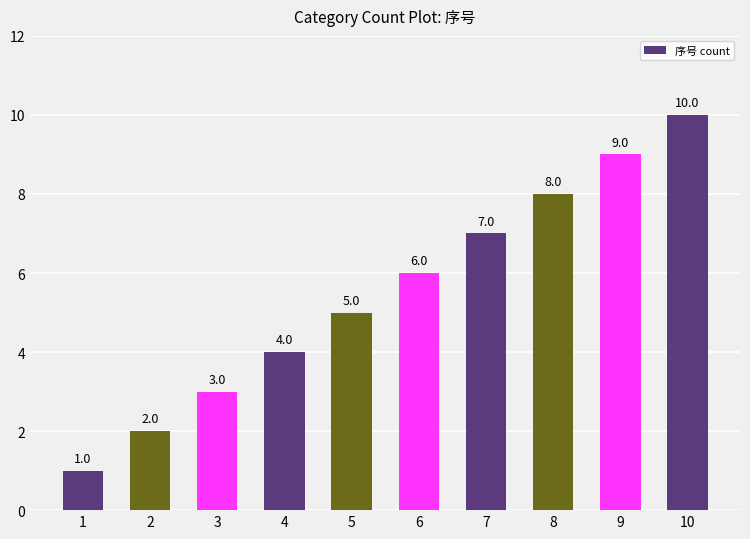

True or false: the data shows 1 at 3.

False